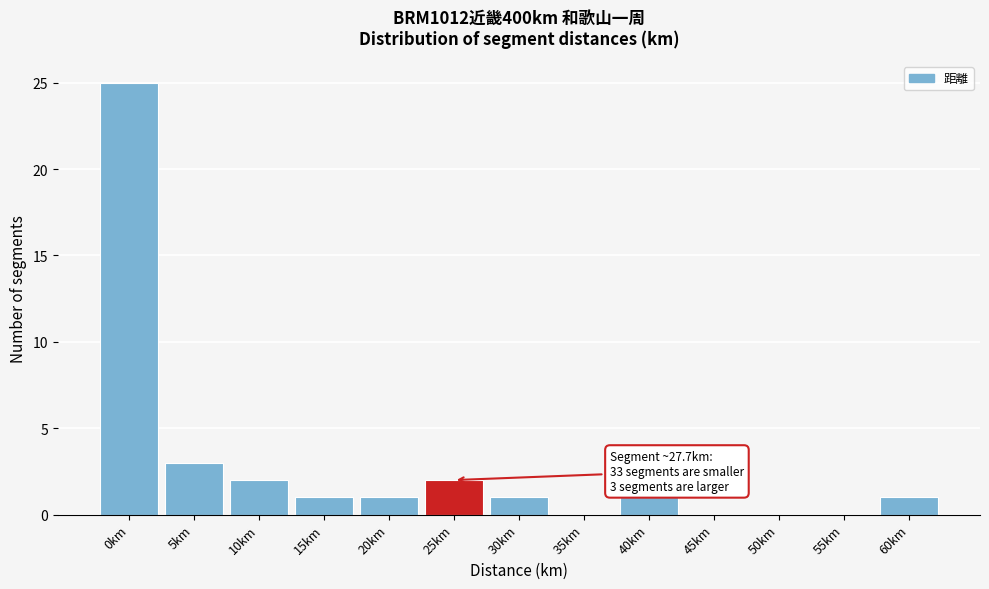

Reading right to left, list all the values displayed in this chart.

60km=1	55km=0	50km=0	45km=0	40km=1	35km=0	30km=1	25km=2	20km=1	15km=1	10km=2	5km=3	0km=25